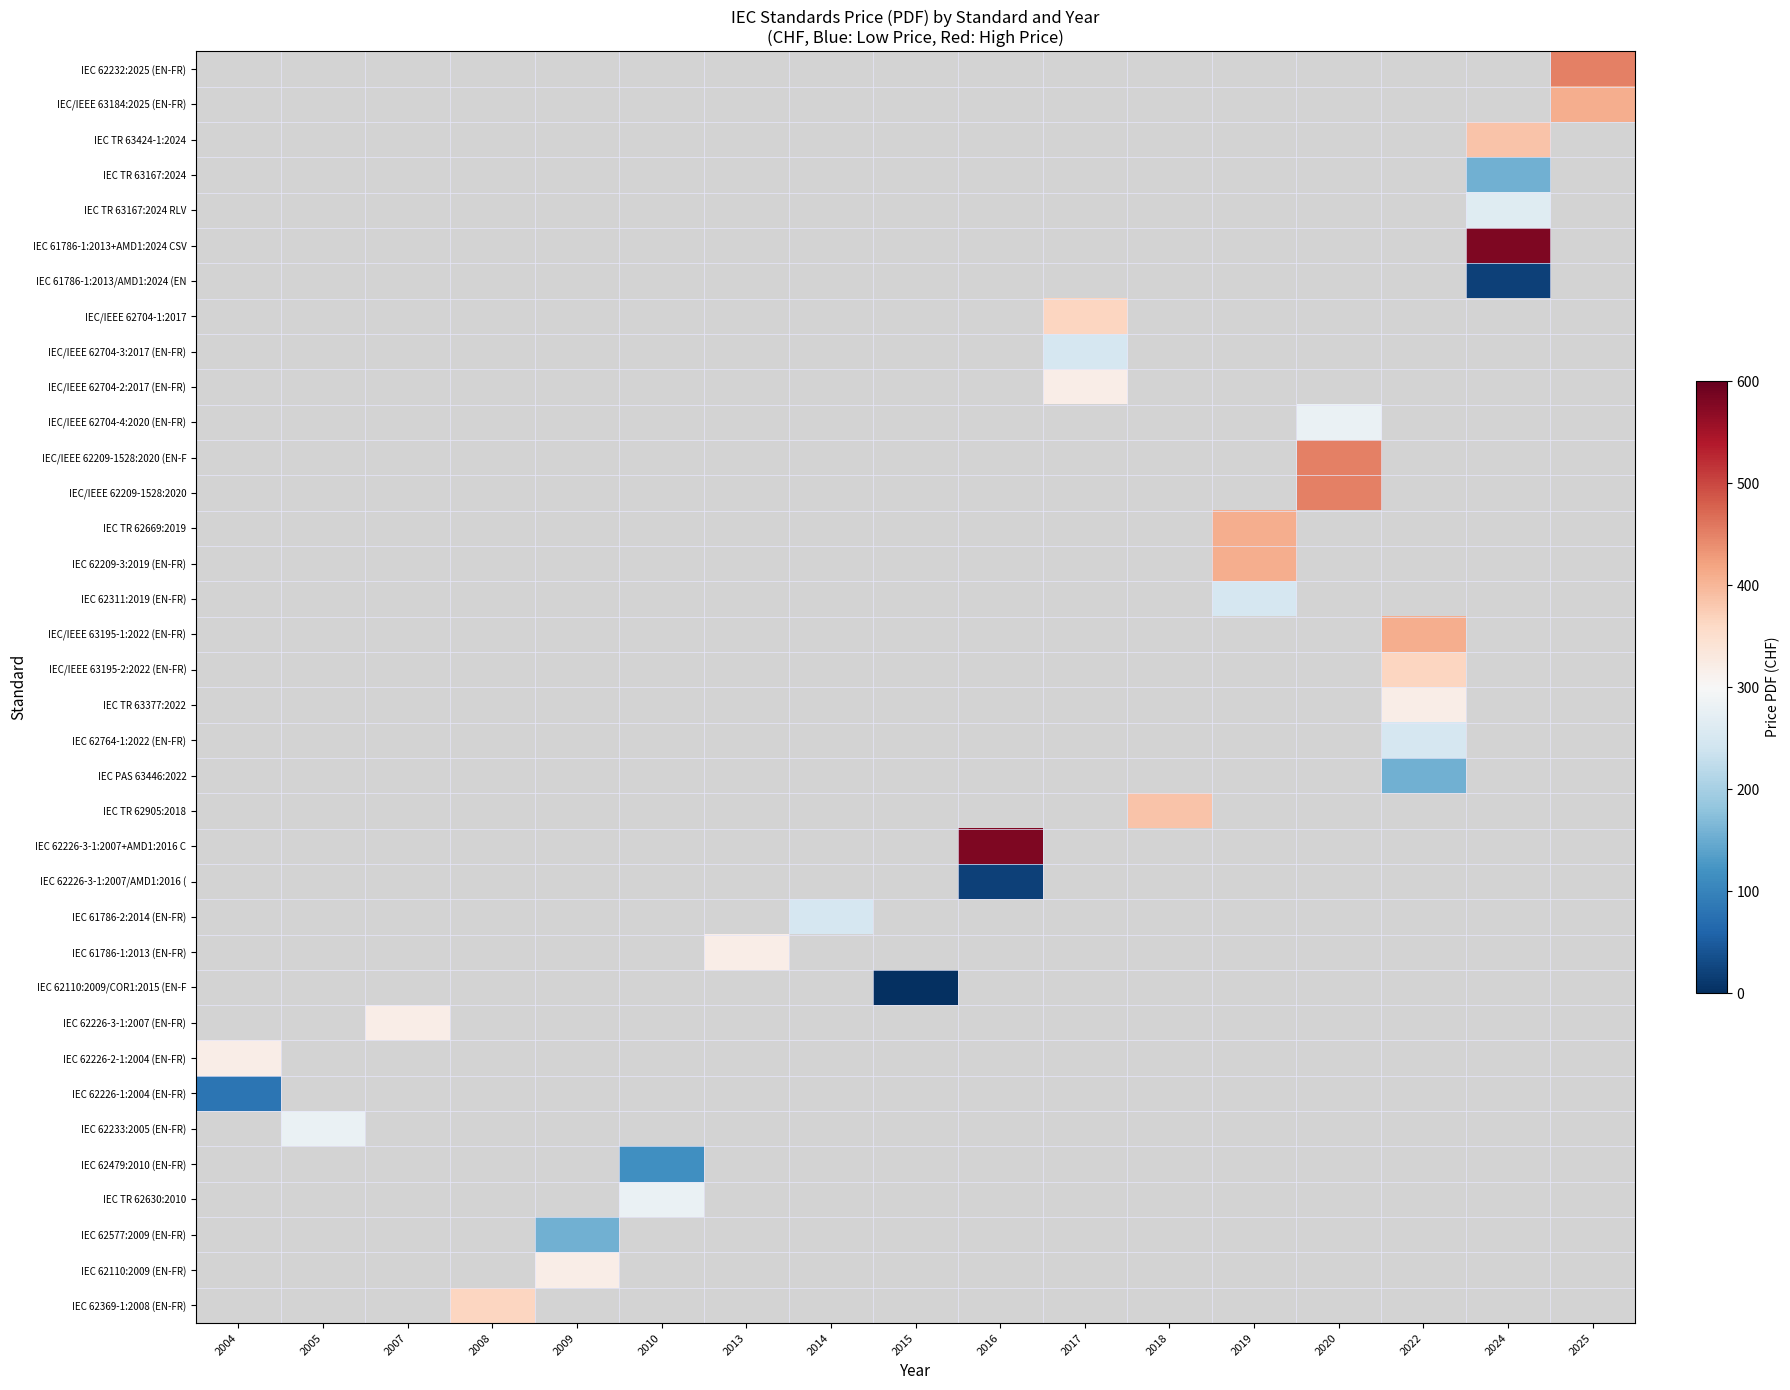

How many data points does each series have?

17